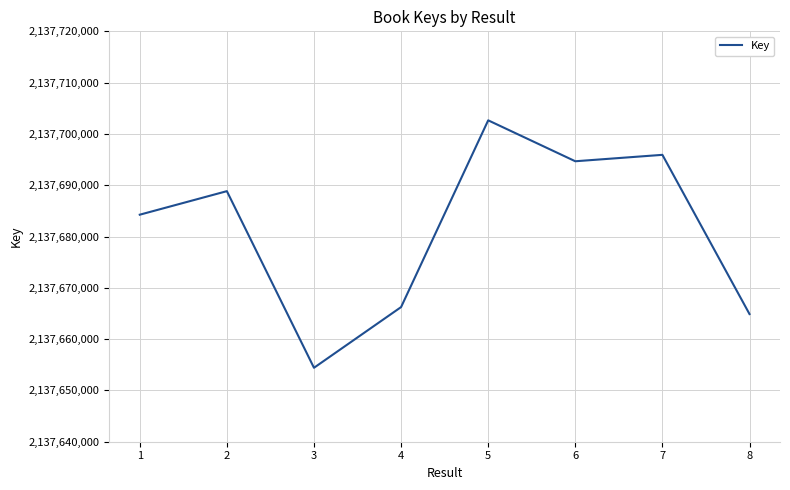

How many values are below 2137688845?

4